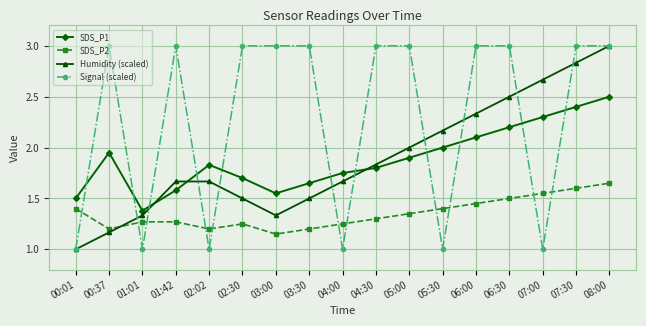

Rank the series at 03:00 from highest to lowest value.

Signal (scaled), SDS_P1, Humidity (scaled), SDS_P2